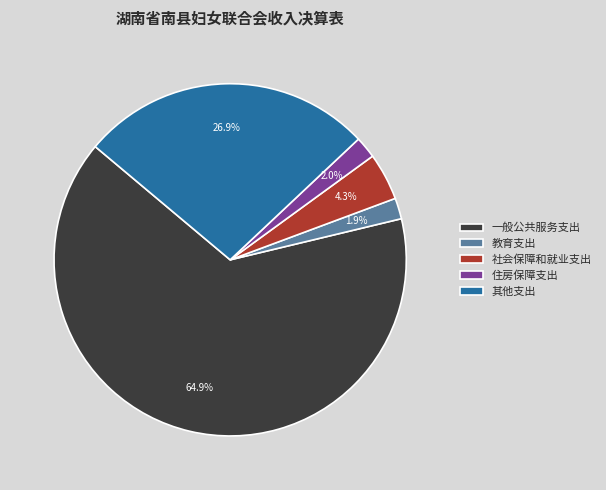

To the nearest percent, what is the difference between the largest and smallest slice percentages?

63%